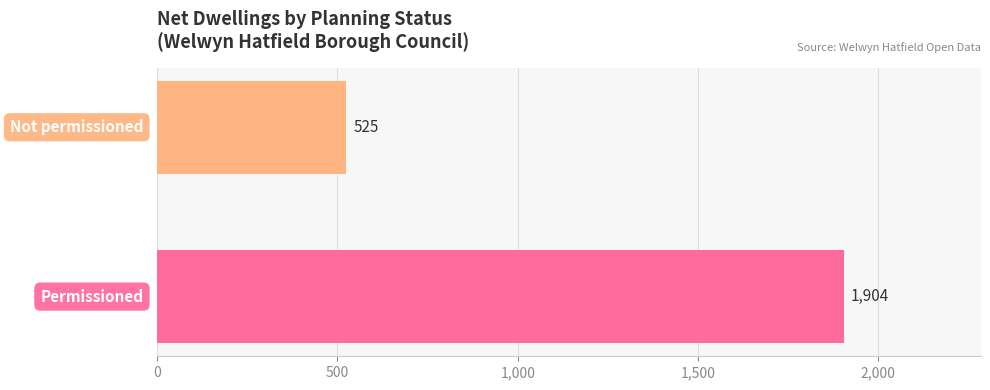

What is the difference between the maximum and minimum values?

1379